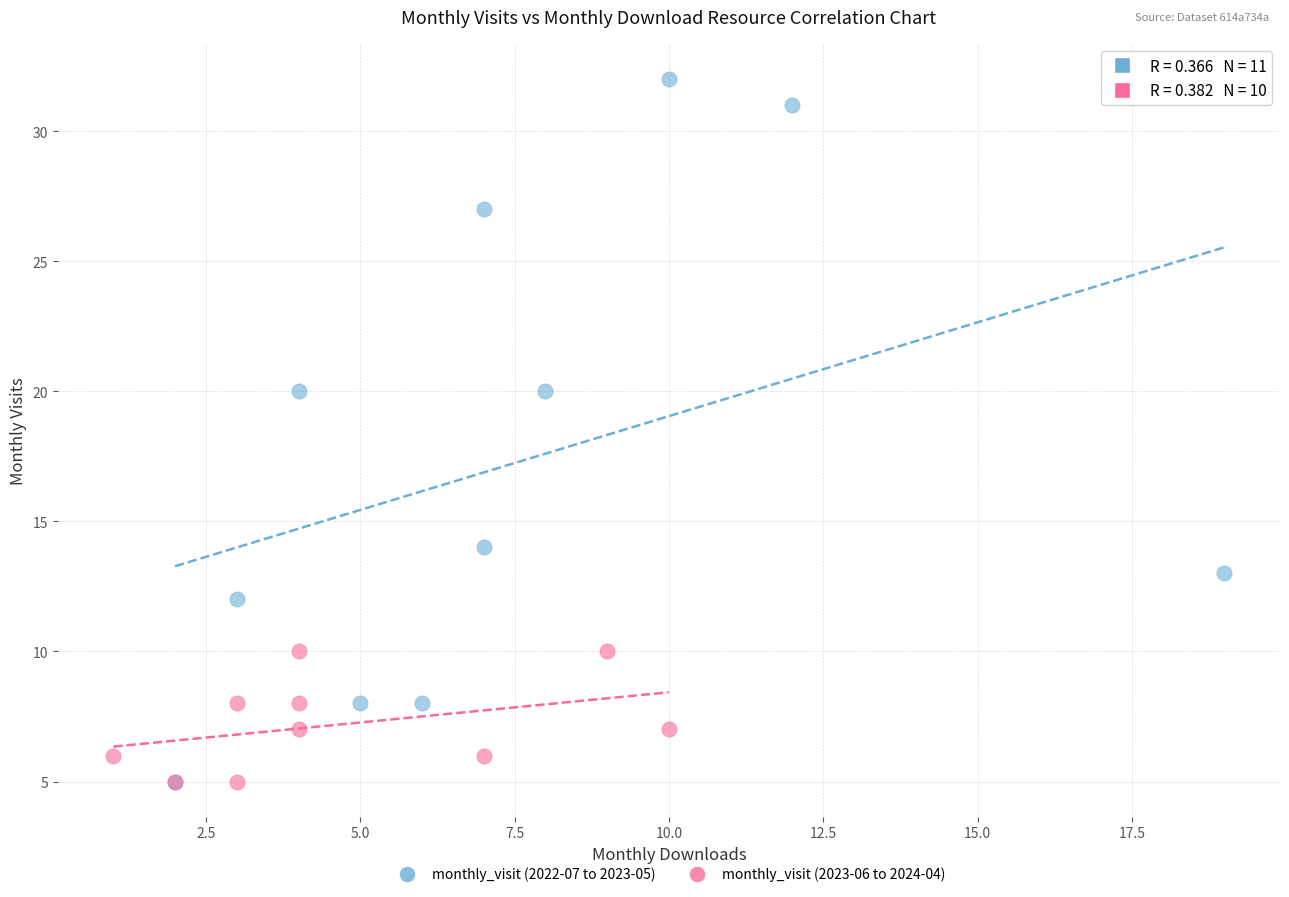

Which series has the widest spread of Y values?

monthly_visit (2022-07 to 2023-05)